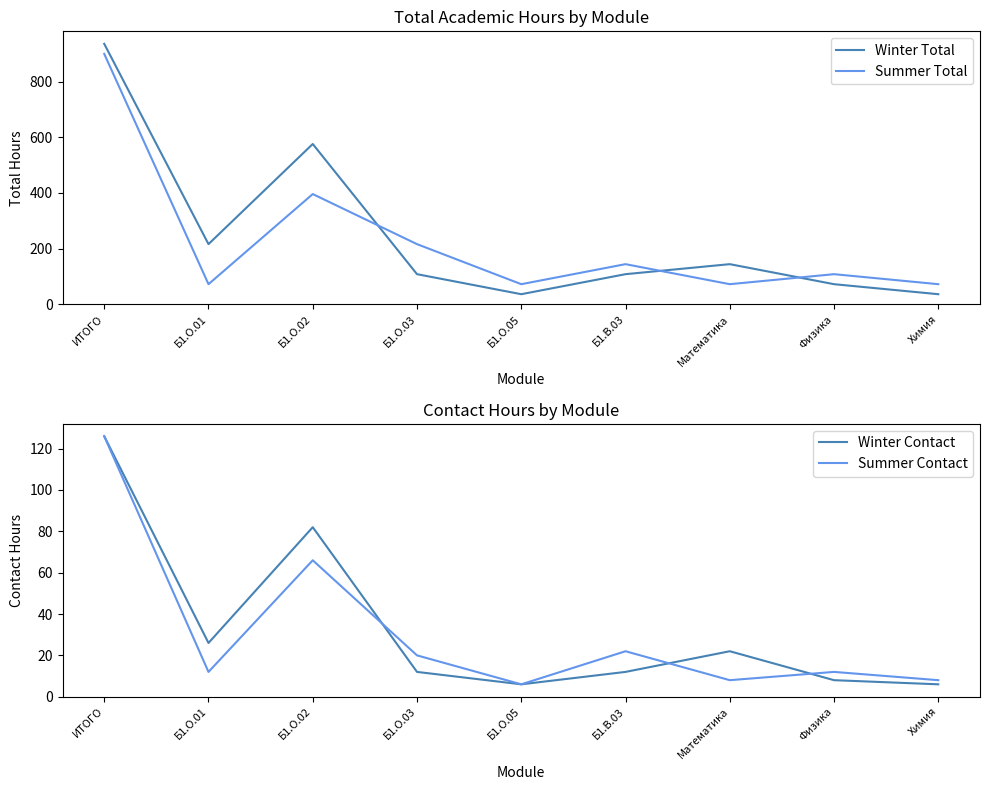

What is the difference between the highest and lowest values at Б1.В.03?

132